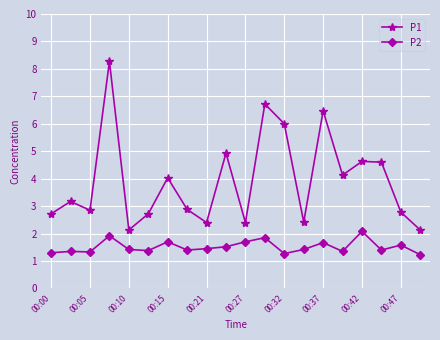

Which series has the widest spread of values?

P1